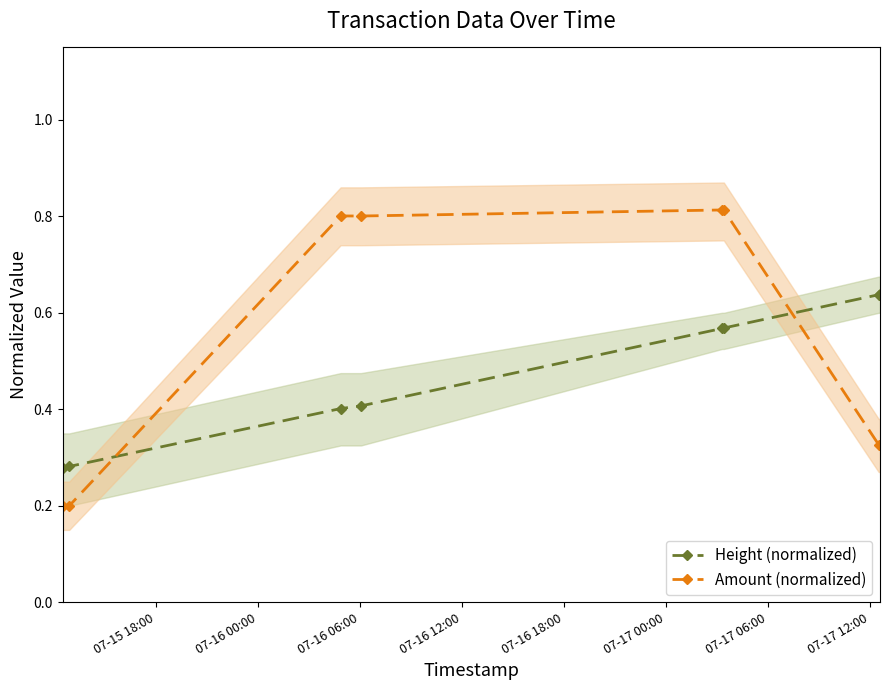

Count the Height (normalized) values in the range 0 to 1.

8